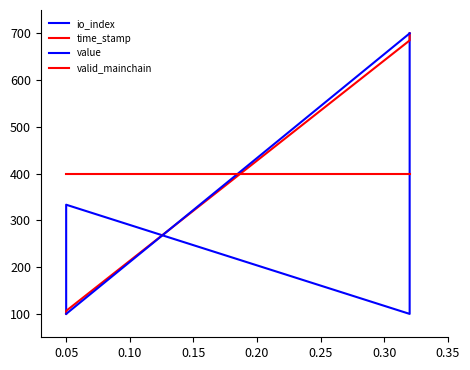

True or false: valid_mainchain and value intersect in this chart.

True